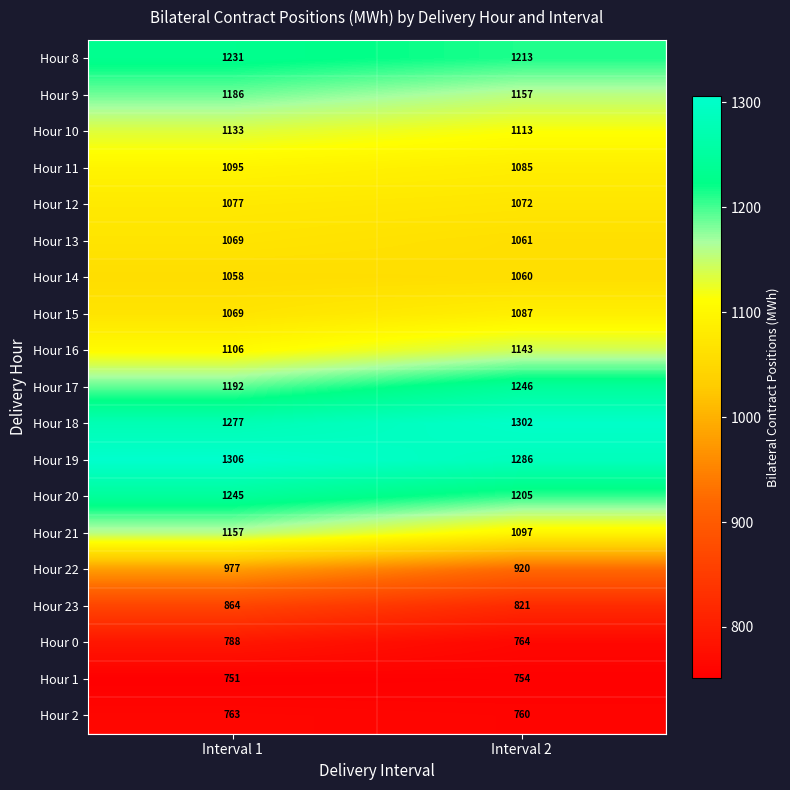

Rank the series at Interval 2 from lowest to highest value.

Hour 1, Hour 2, Hour 0, Hour 23, Hour 22, Hour 14, Hour 13, Hour 12, Hour 11, Hour 15, Hour 21, Hour 10, Hour 16, Hour 9, Hour 20, Hour 8, Hour 17, Hour 19, Hour 18